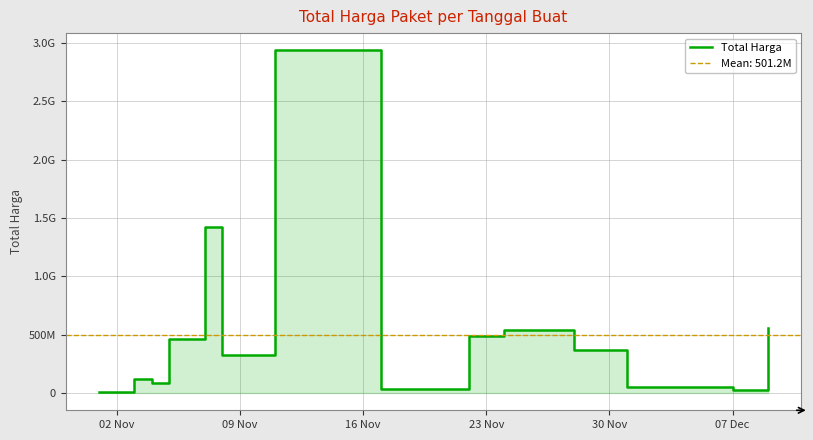

What is the label of the 11th point from the right?

30 Nov